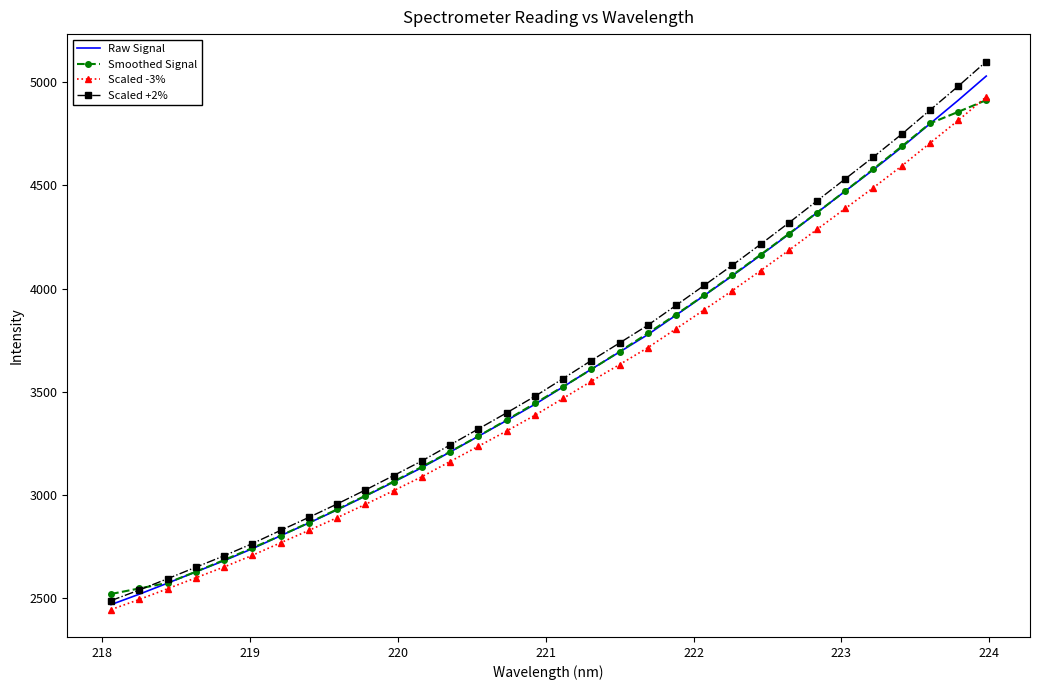

At how many categories does at least one series exceed 4993?

1